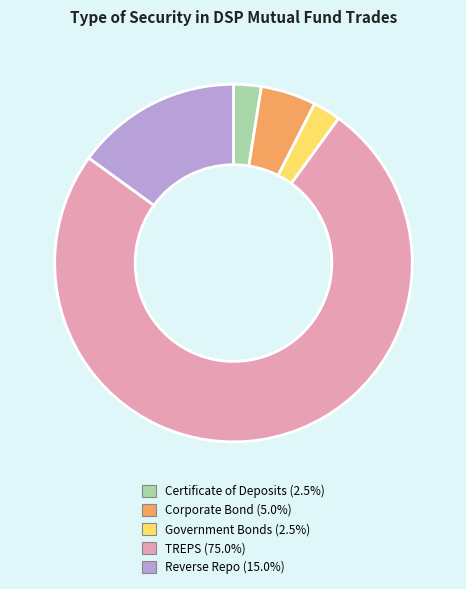

Which category has the biggest portion of the pie?

TREPS